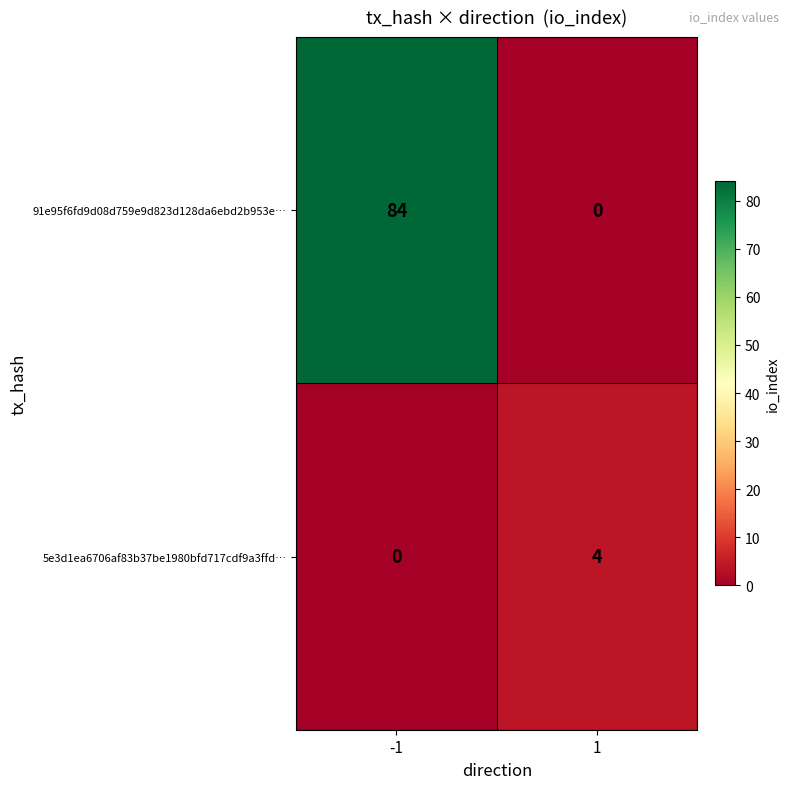

What is the difference between the 91e95f6fd9d08d759e9d823d128da6ebd2b953e… values at -1 and 1?

84